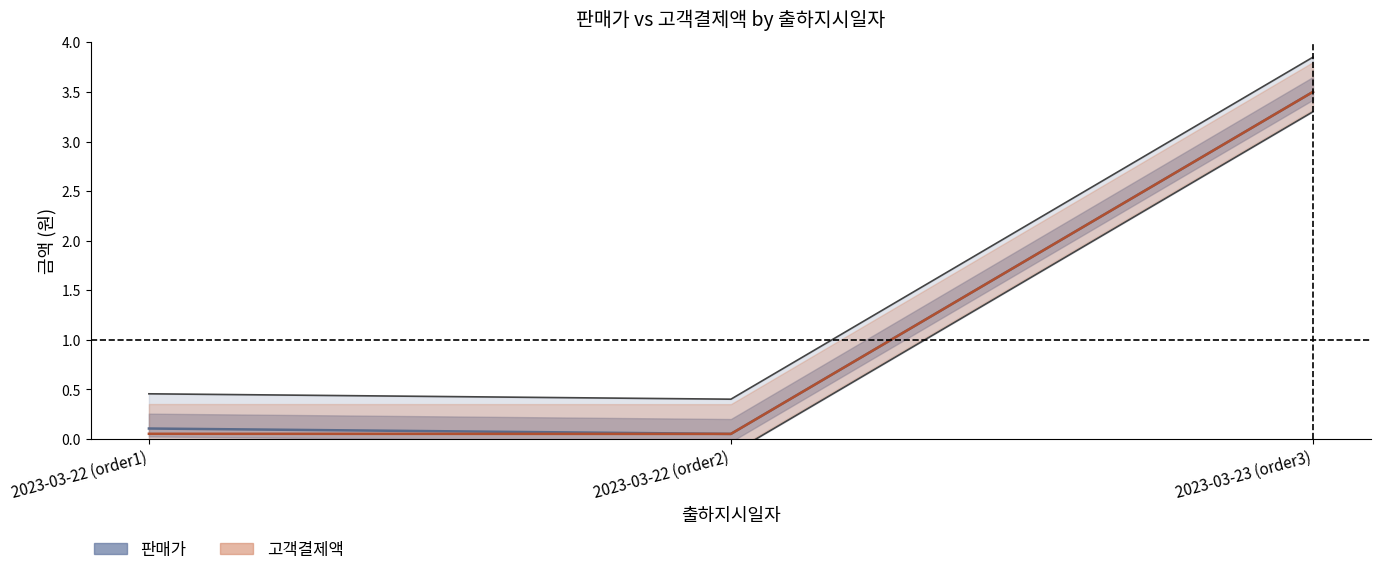

At how many categories does at least one series exceed 1?

1